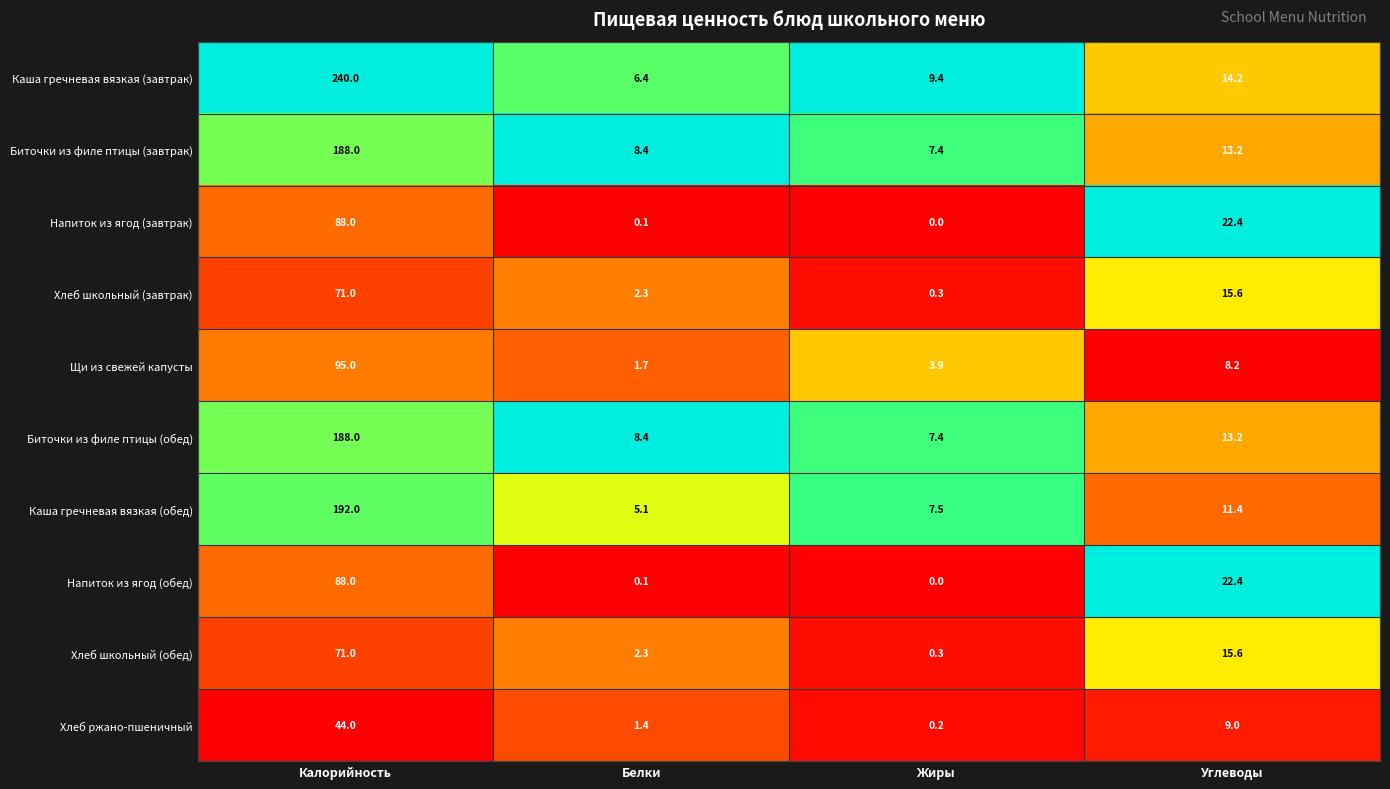

At how many categories does at least one series exceed 0?

4